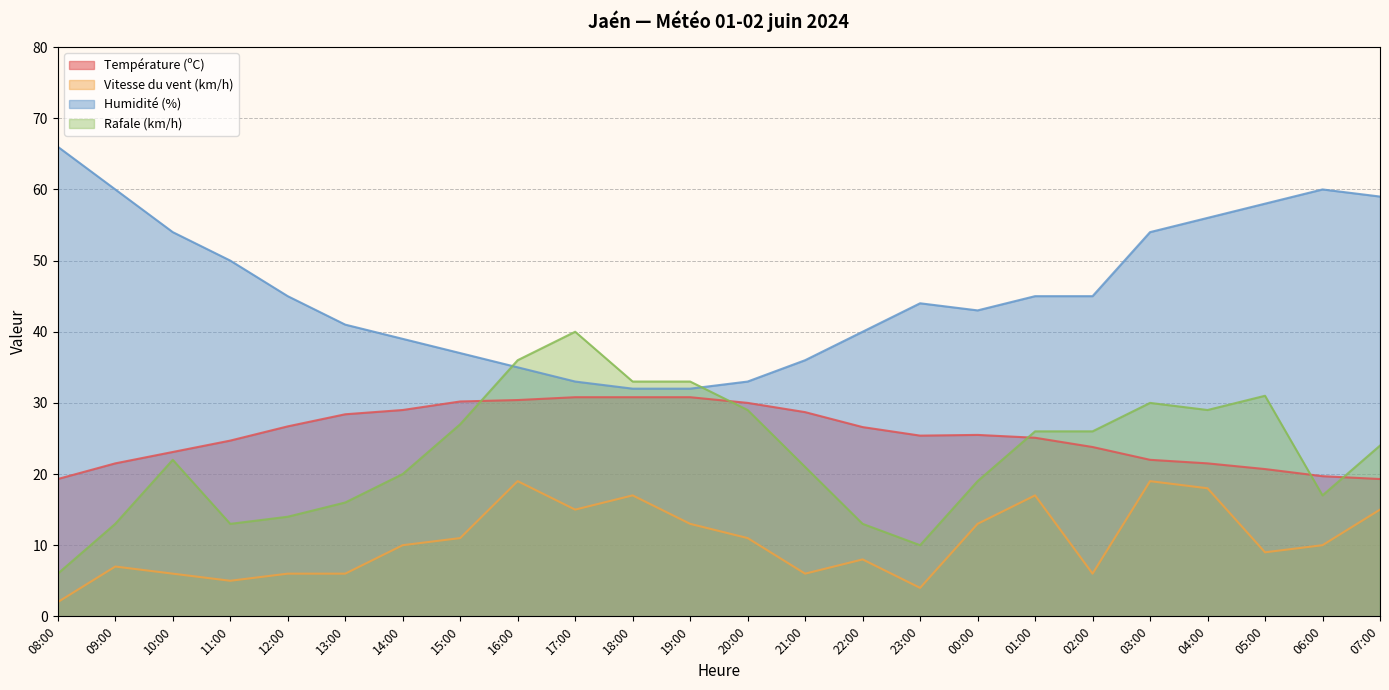

Where is the first local minimum for Rafale (km/h)?

11:00